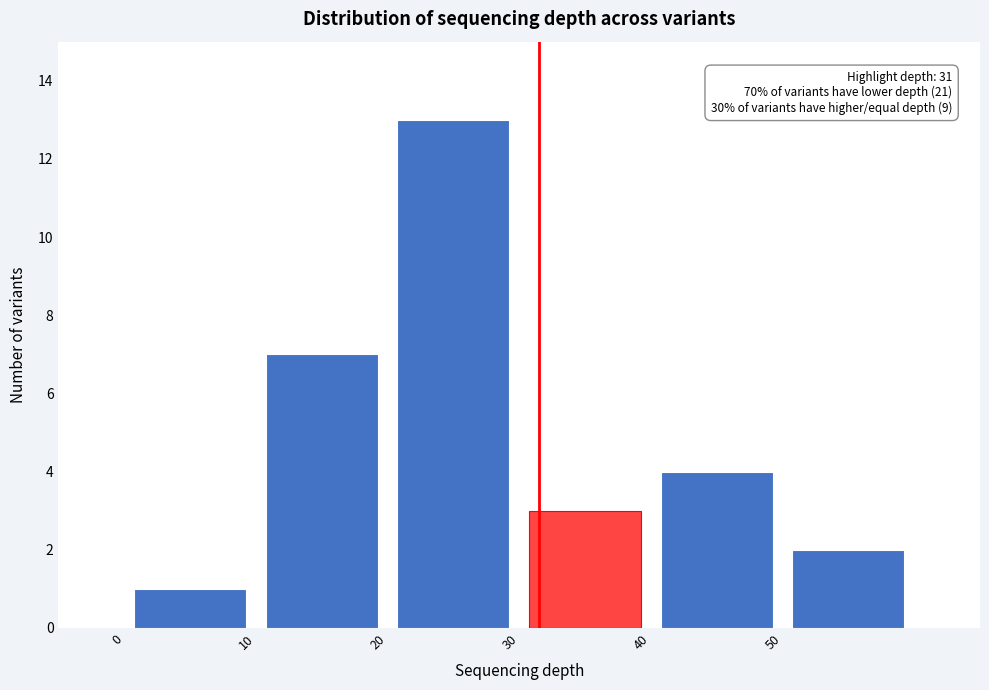

Which range on the x-axis has the tallest bar?

20 to 30